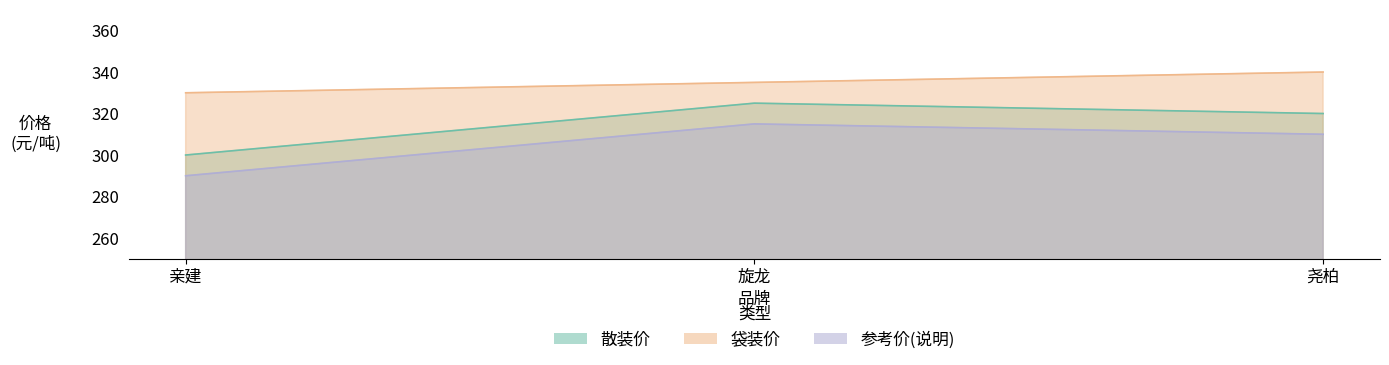

Which series changed the most between 亲建 and 旋龙?

散装价